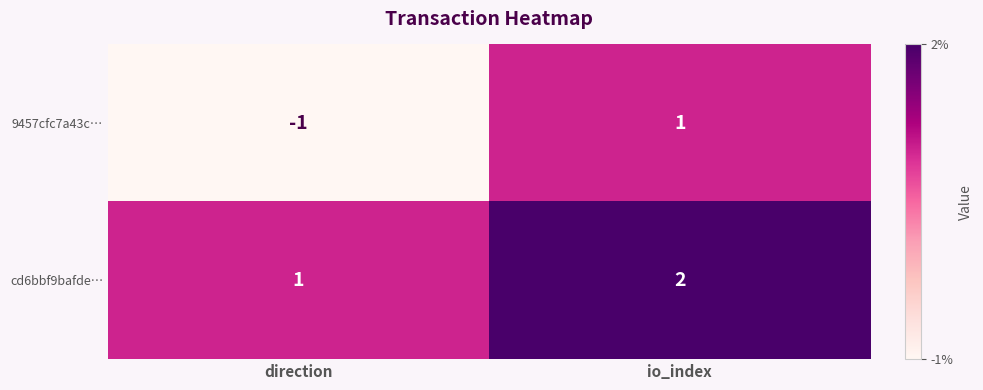

At which label does cd6bbf9bafde… reach its minimum?

direction